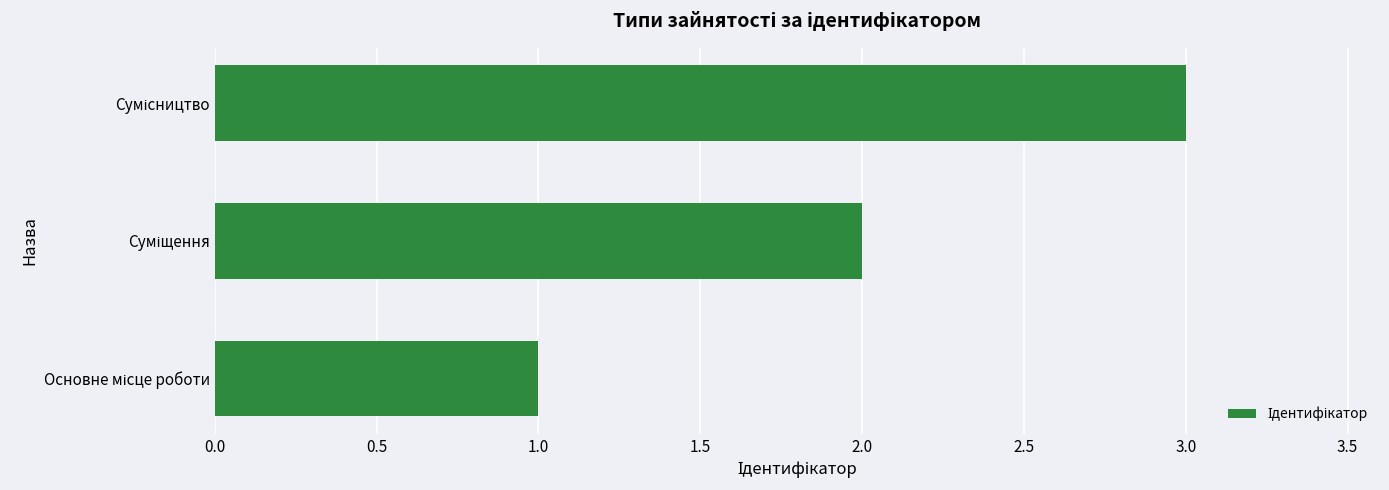

What is the sum of all values?

6